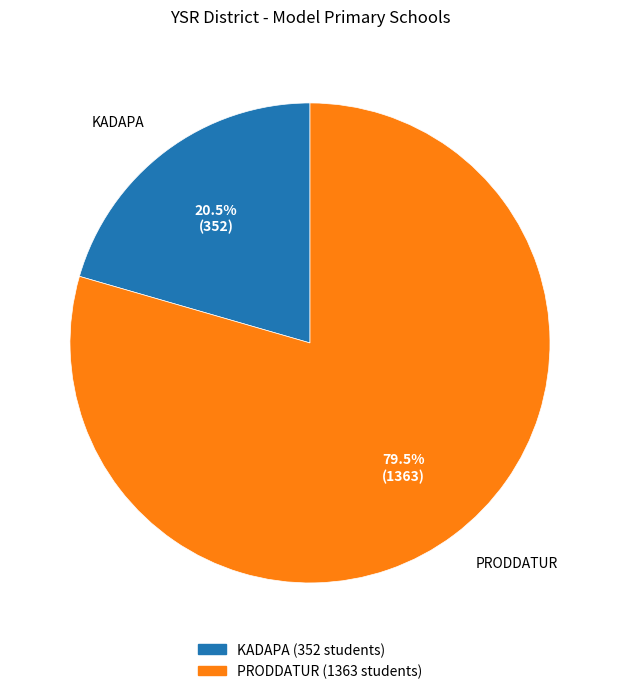

Is there any slice that represents more than half of the pie?

Yes